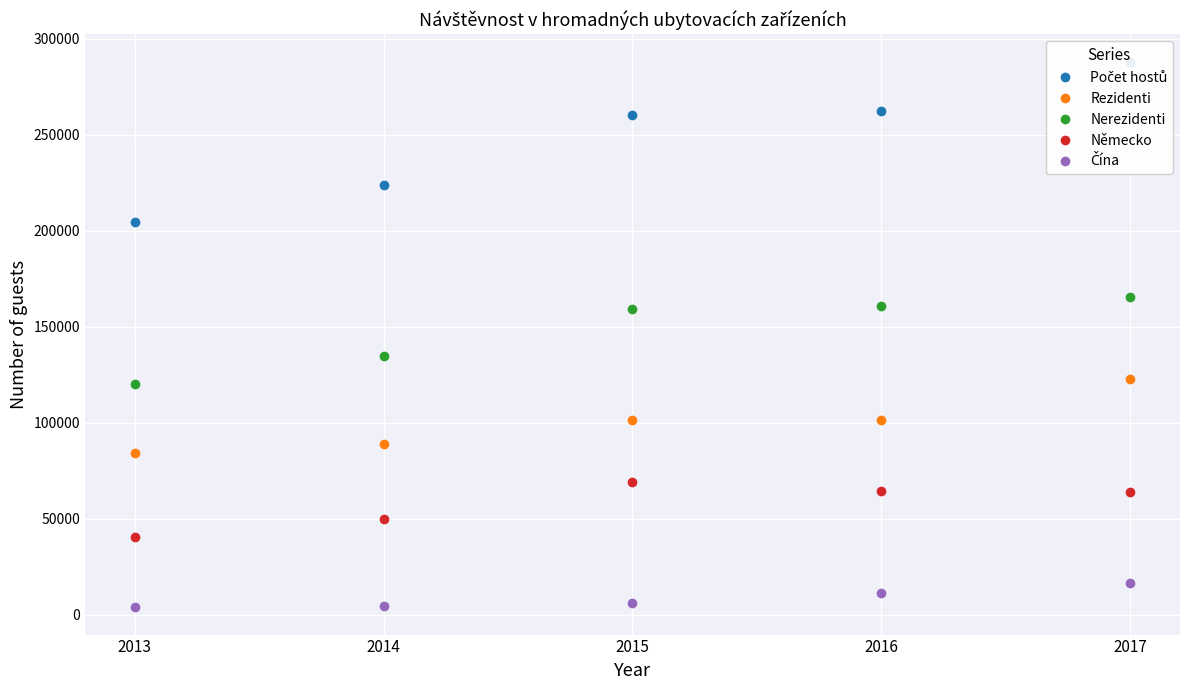

True or false: Německo and Počet hostů intersect in this chart.

False